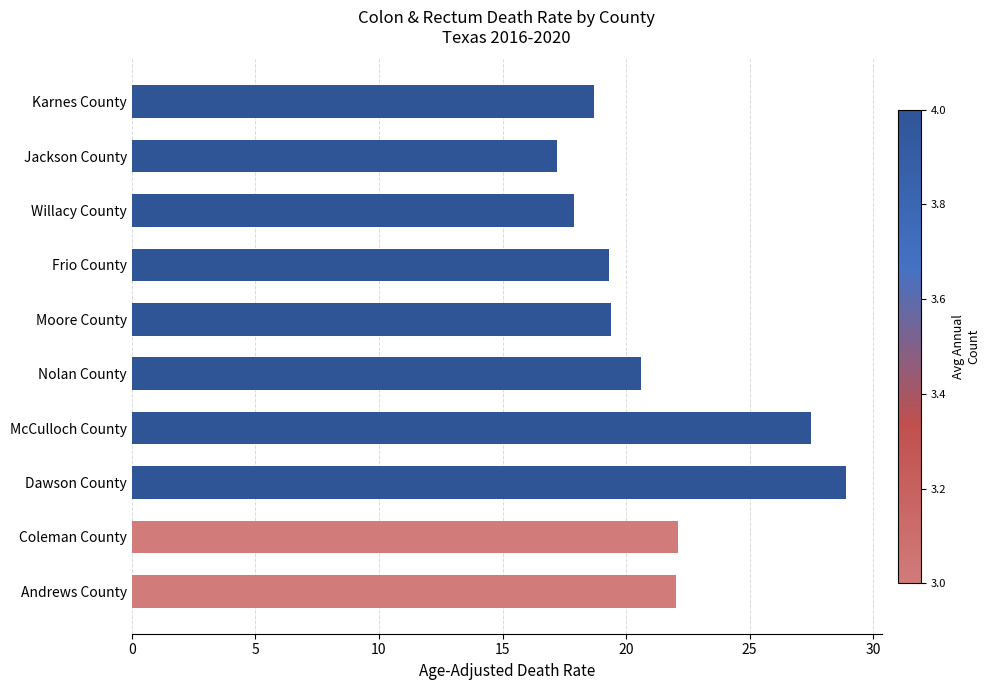

Between Coleman County and Nolan County, which is larger?

Coleman County